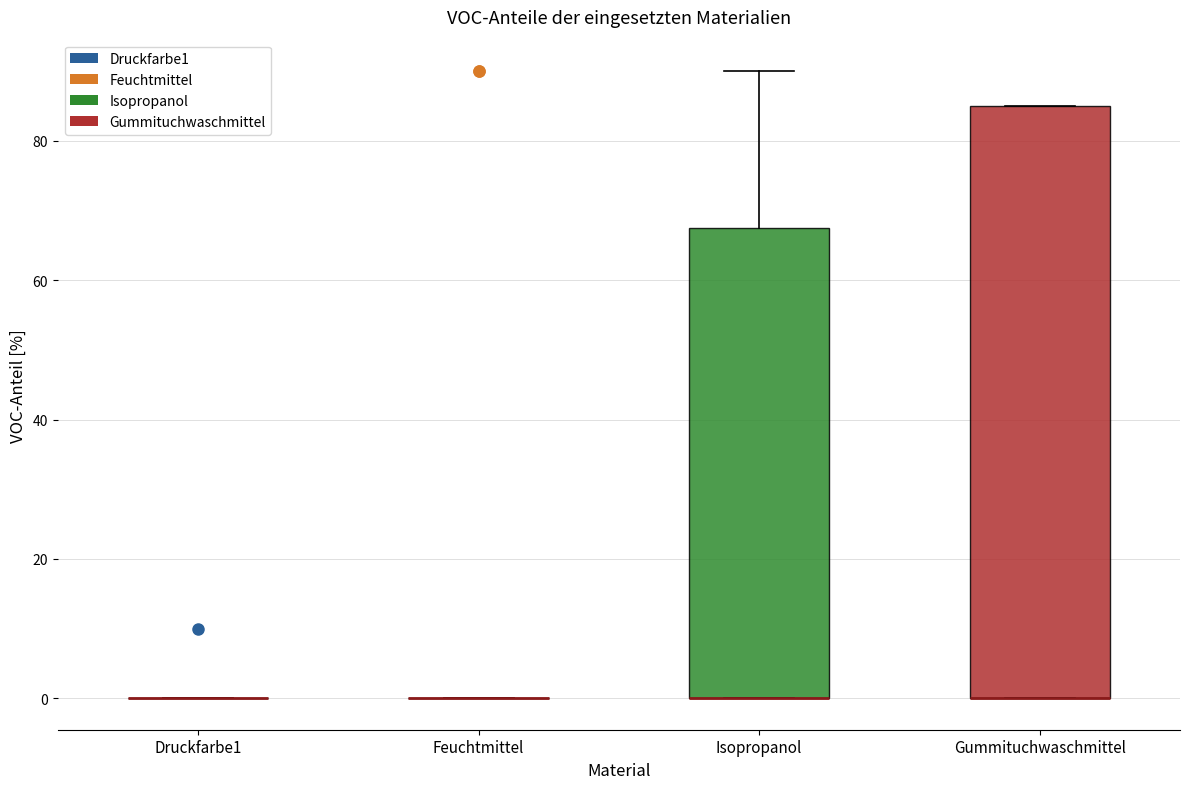

Reading left to right, transcribe this box plot: for each box, give where its median line is, the range the box spans, and where its two whiskers end, as read against the y-axis. The values are not printed on the chart, so give them approximately, as read against the axis.

Druckfarbe1: box collapsed to a line at 0, whiskers 0 to 0
Feuchtmittel: box collapsed to a line at 0, whiskers 0 to 0
Isopropanol: median 0 (drawn on the box's lower edge), box 0 to 68, whiskers 0 to 90
Gummituchwaschmittel: median 0 (drawn on the box's lower edge), box 0 to 86, whiskers 0 to 86